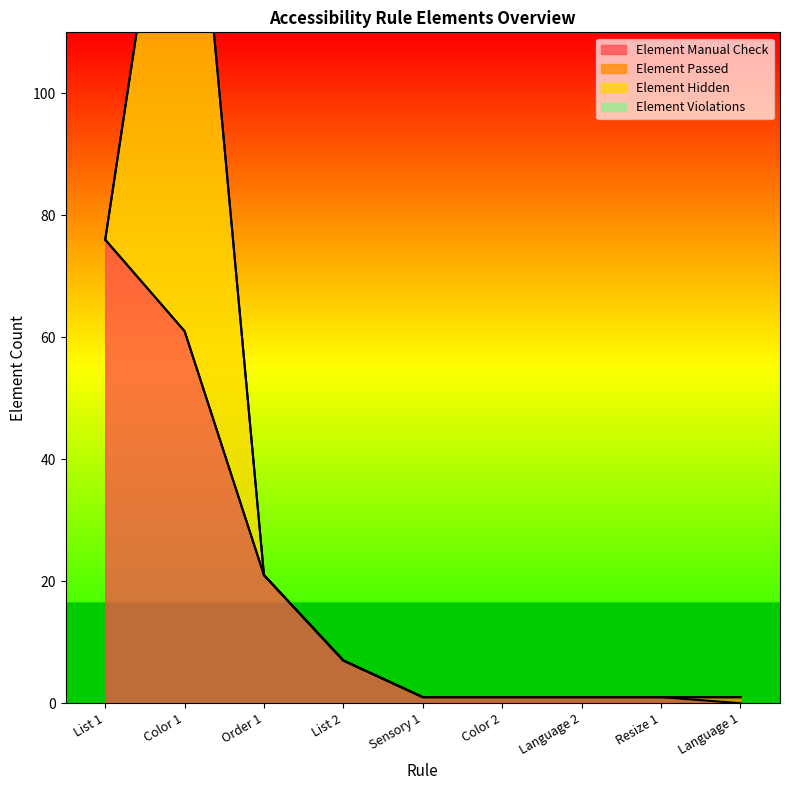

True or false: Element Passed has more than 0 interior local peaks.

False